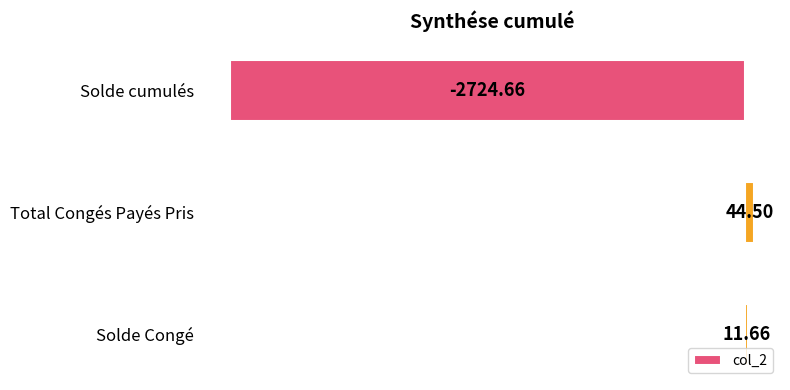

What is the difference between the values at Solde cumulés and Total Congés Payés Pris?

2769.2